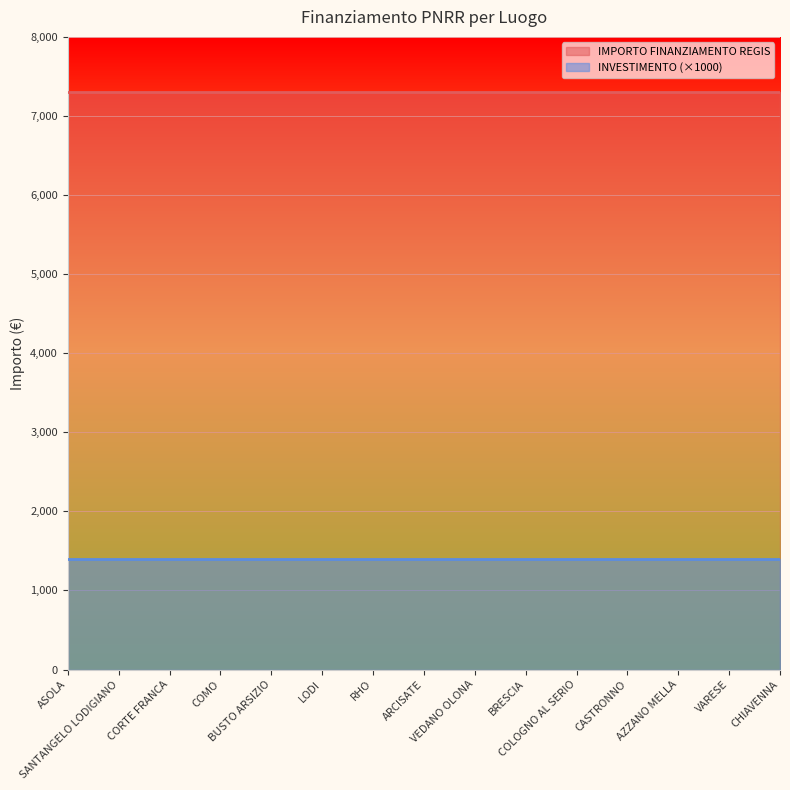

Is the value of INVESTIMENTO at BUSTO ARSIZIO greater than the value of IMPORTO FINANZIAMENTO REGIS at BRESCIA?

No